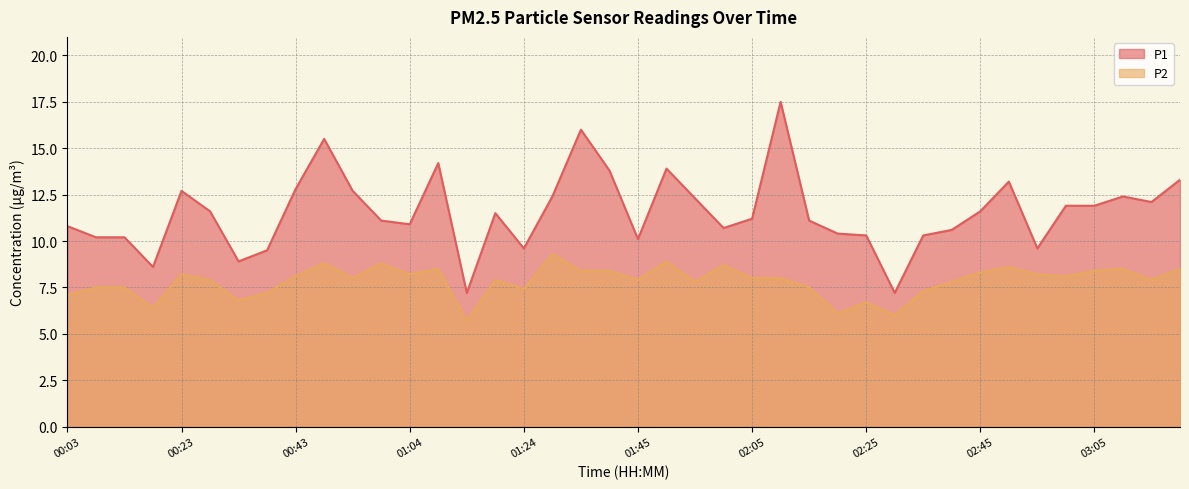

What is the label of the 18th point from the right?

01:55